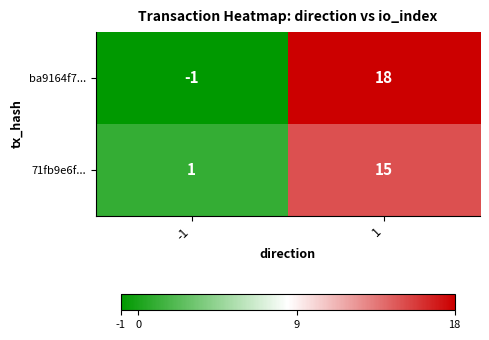

List the series in order of their overall mean, highest first.

ba9164f7..., 71fb9e6f...